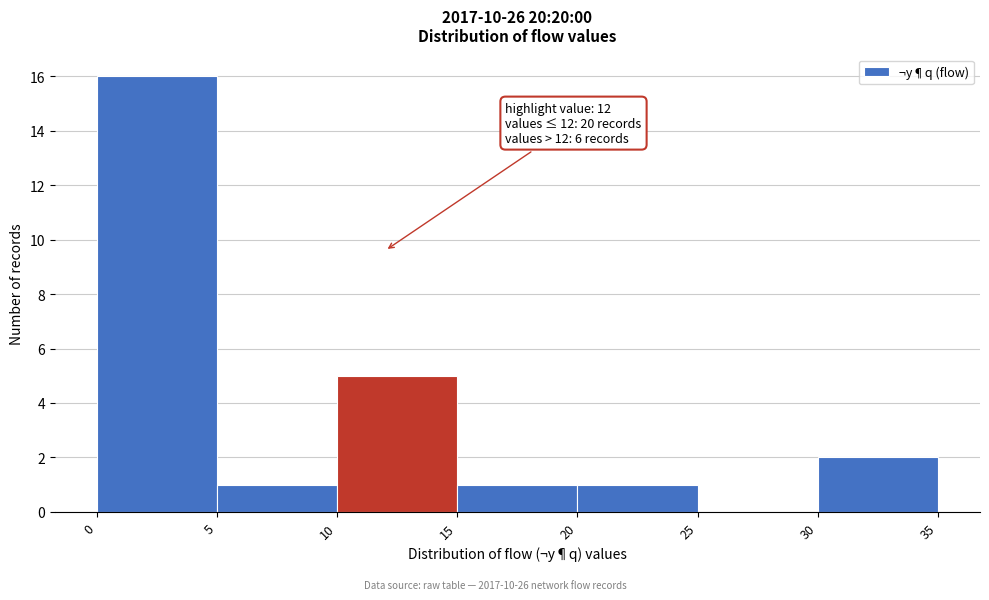

Over which range of the x-axis is the bar tallest?

0 to 5